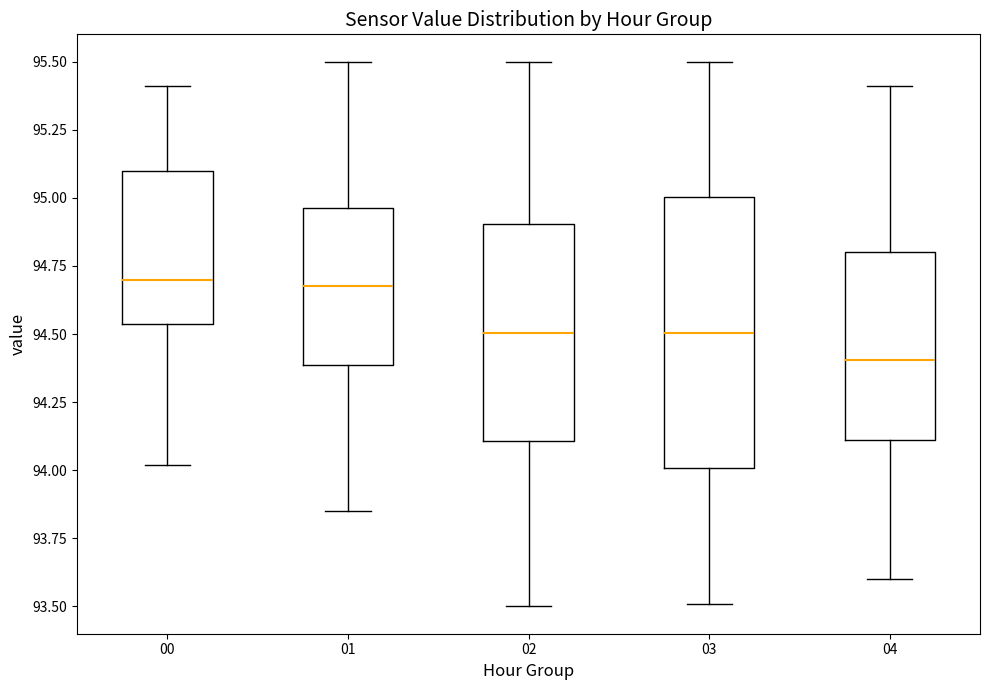

Reading left to right, transcribe this box plot: for each box, give where its median line is, the range the box spans, and where its two whiskers end, as read against the y-axis. The values are not printed on the chart, so give them approximately, as read against the axis.

00: median 94.70, box 94.55 to 95.10, whiskers 94.00 to 95.40
01: median 94.70, box 94.40 to 94.95, whiskers 93.85 to 95.50
02: median 94.50, box 94.10 to 94.90, whiskers 93.50 to 95.50
03: median 94.50, box 94.00 to 95.00, whiskers 93.50 to 95.50
04: median 94.40, box 94.10 to 94.80, whiskers 93.60 to 95.40